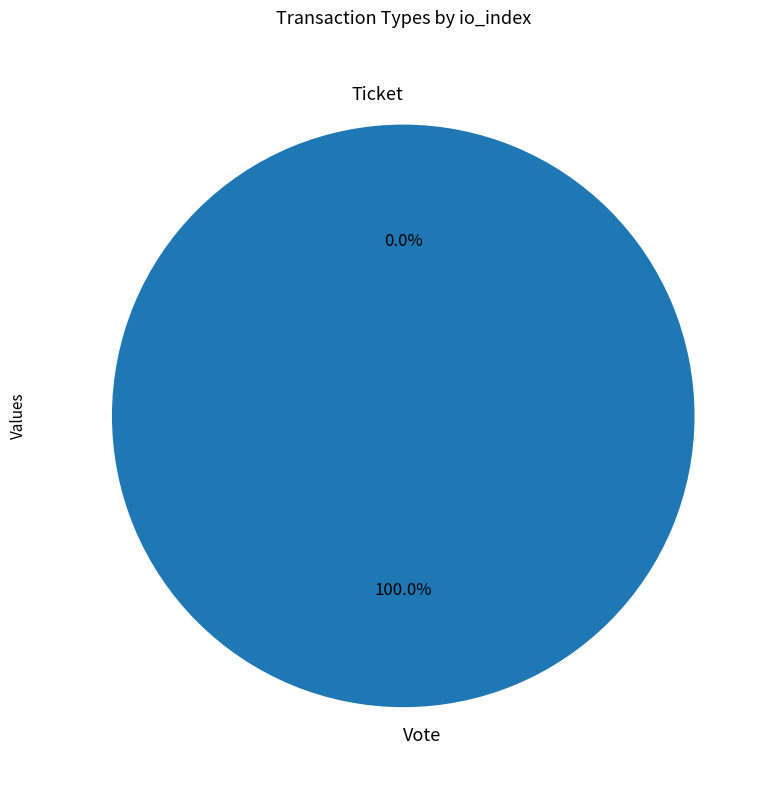

How many segments does this pie chart have?

2